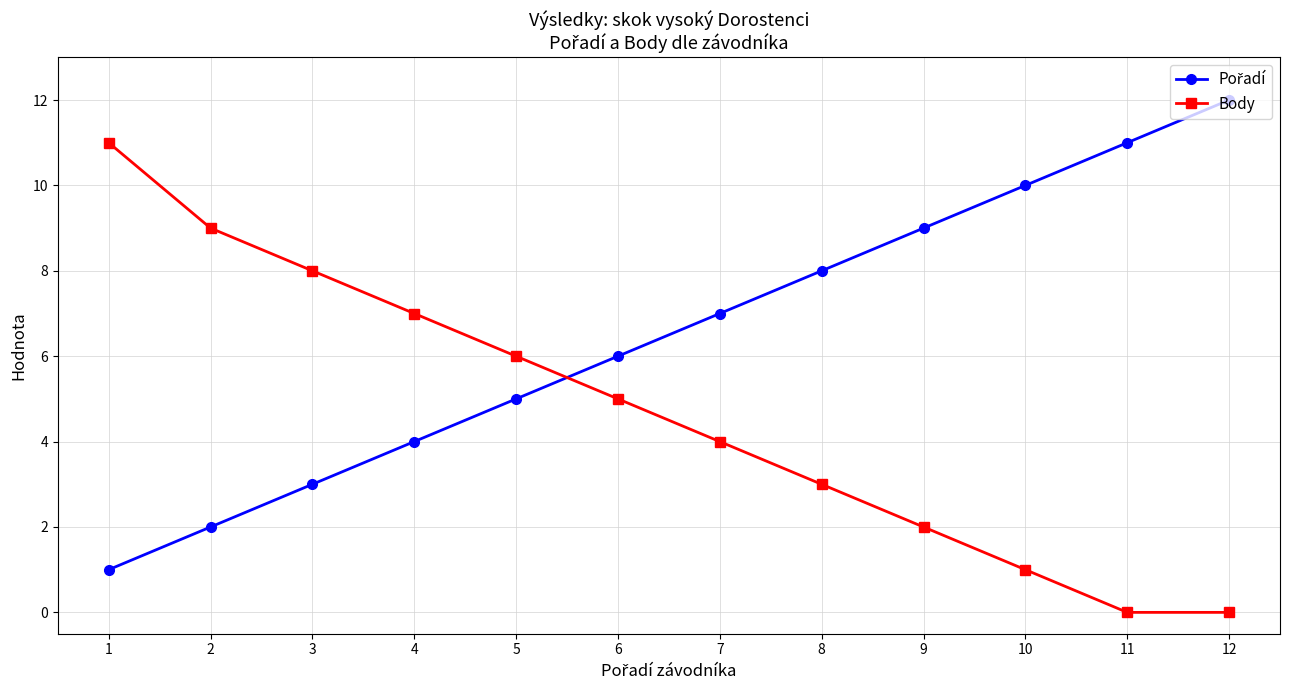

How many values in the Body series are below 5?

6